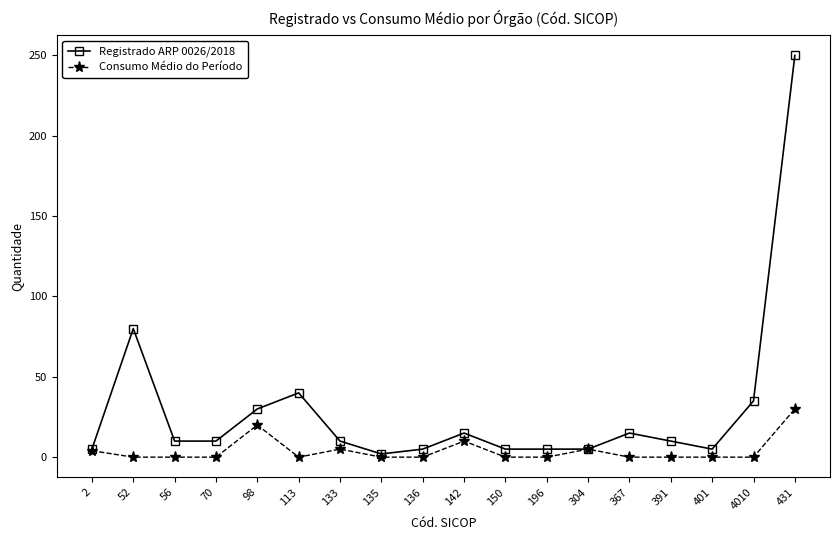

What is the difference between the highest and lowest values at 70?

10